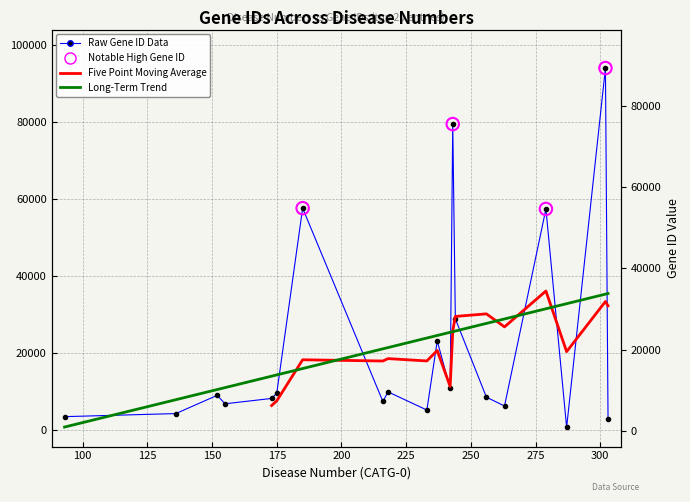

Approximately how many times larger is the value at 152 compared to 244?

0.3